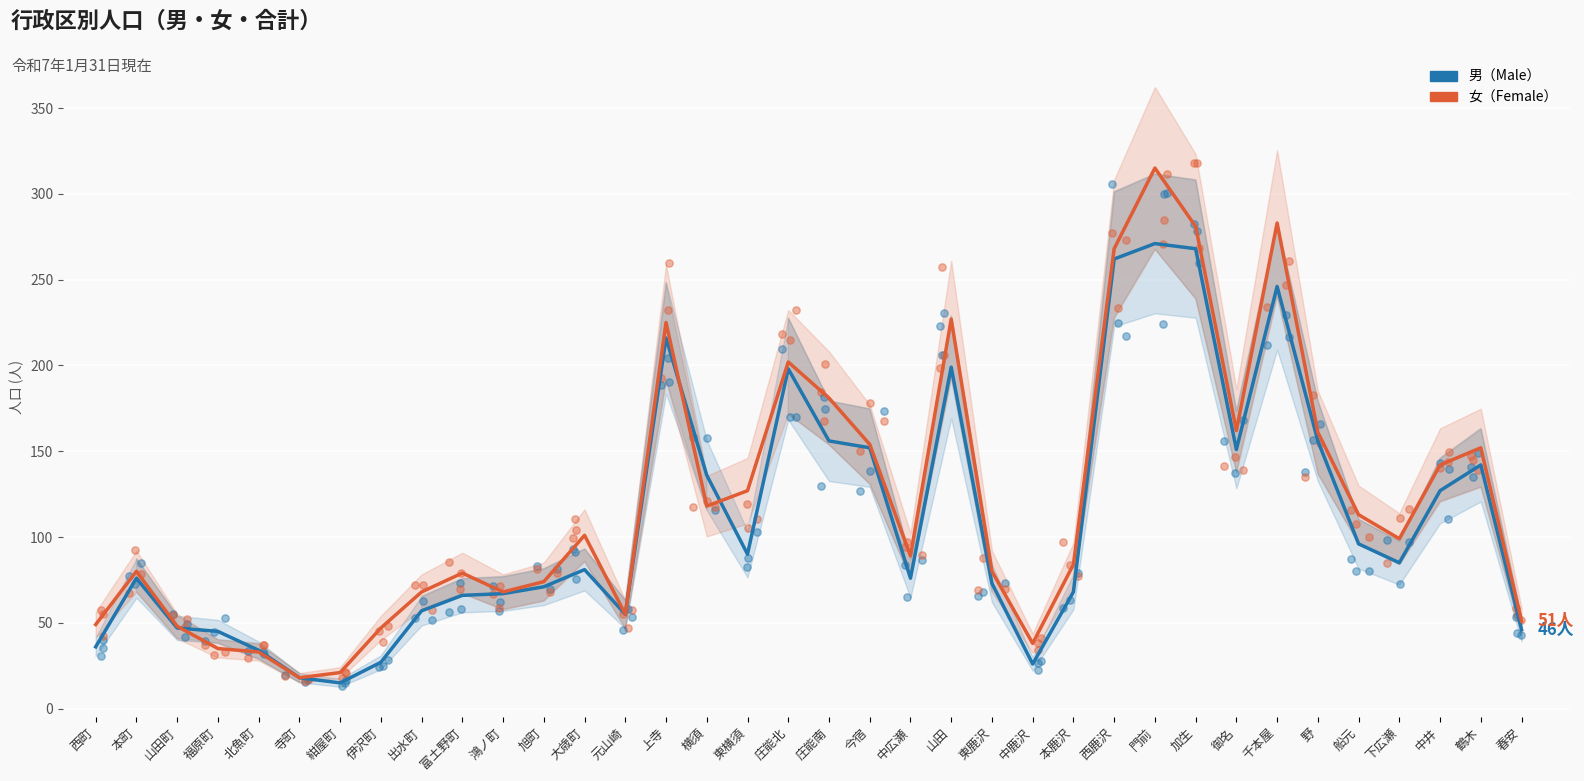

Which series has the largest total across all categories?

女（Female）